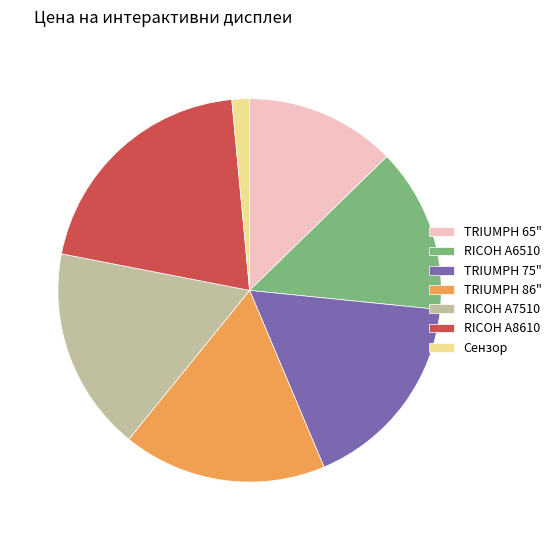

Do TRIUMPH 65" and TRIUMPH 86" together represent more than half of the pie?

No